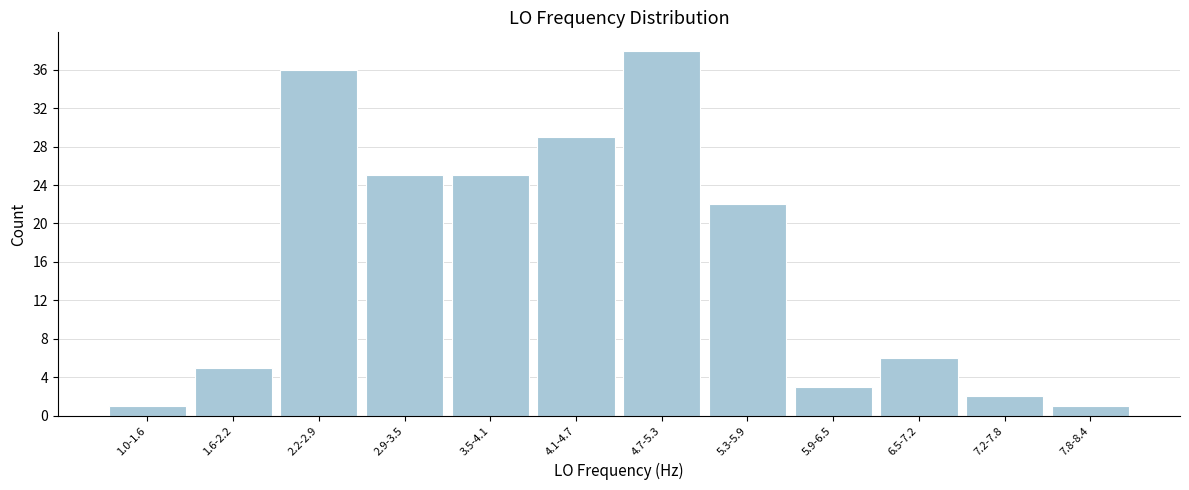

Reading left to right, what are all the values shown in this chart?

1	5	36	25	25	29	38	22	3	6	2	1